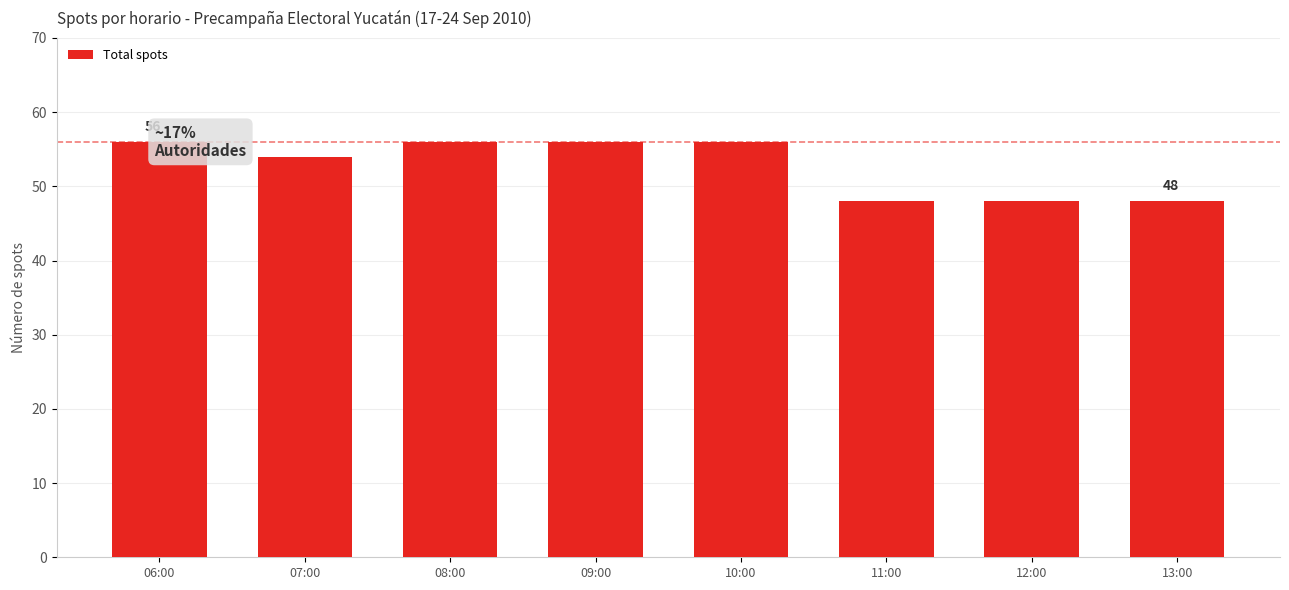

True or false: the data shows 56 at 08:00.

True